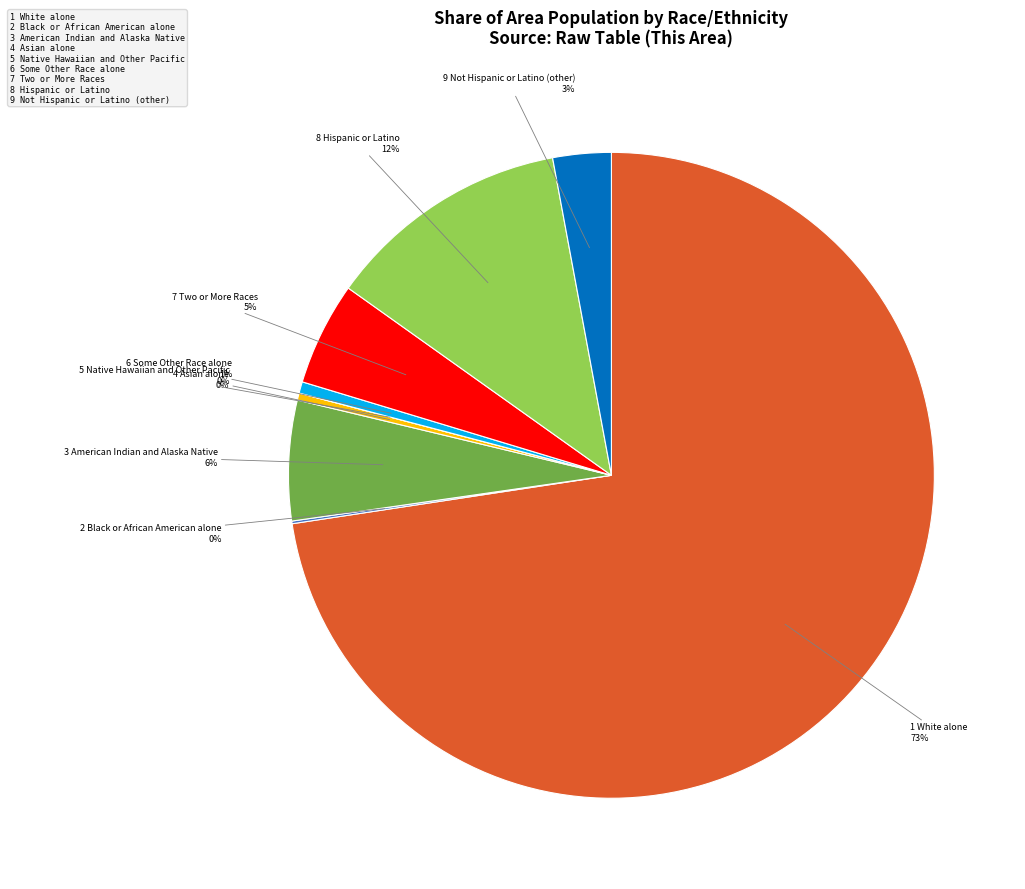

Is there a majority slice in this chart?

Yes